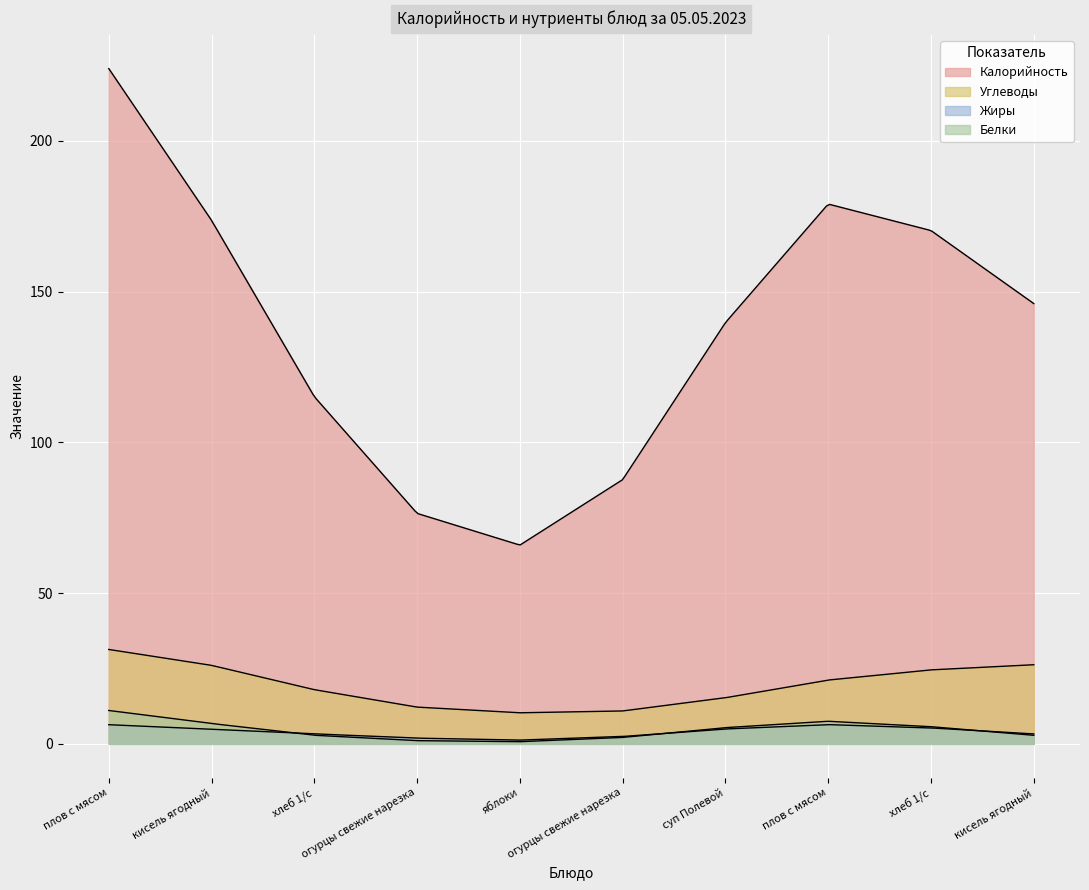

True or false: Белки and Жиры cross at least once.

True